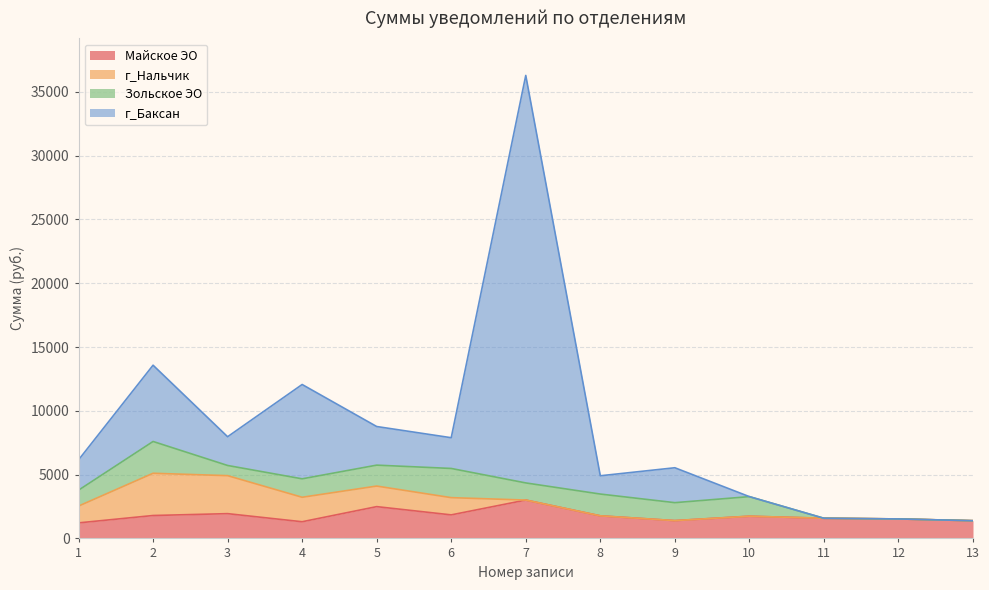

Is it true that Майское ЭО equals 569.8 at 3?

False